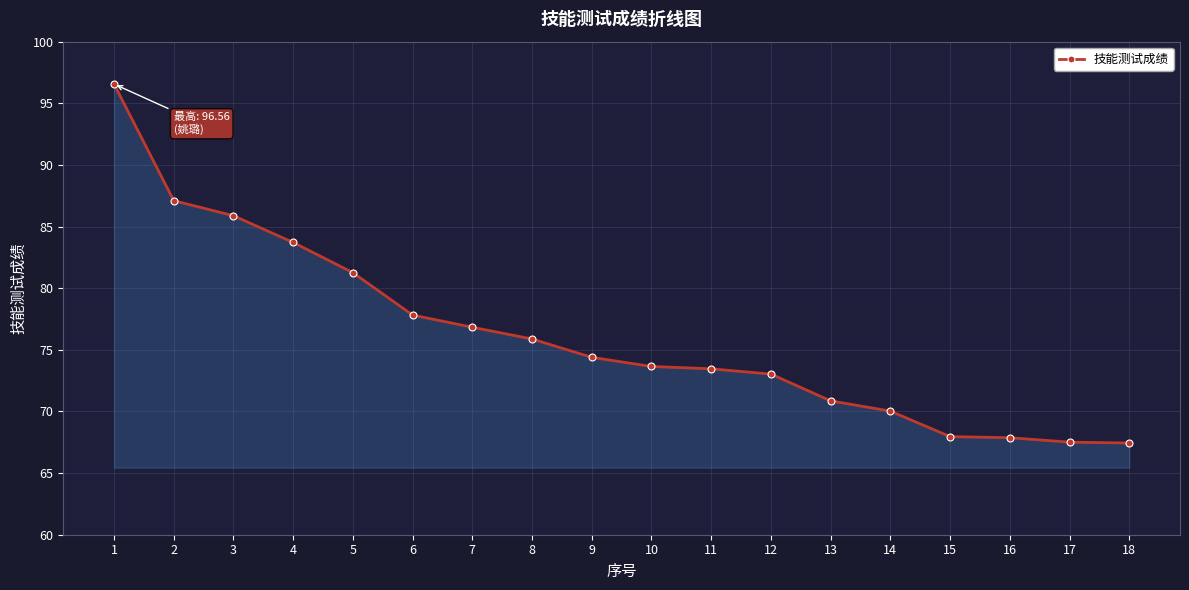

What is the value of the 16th point from the left?

67.9